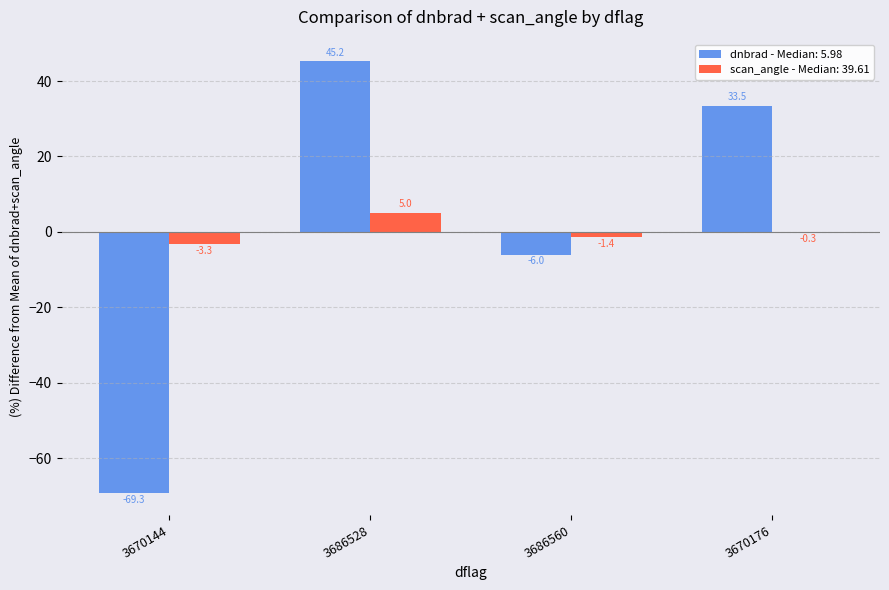

At which category does the chart reach its peak across all series?

3686528